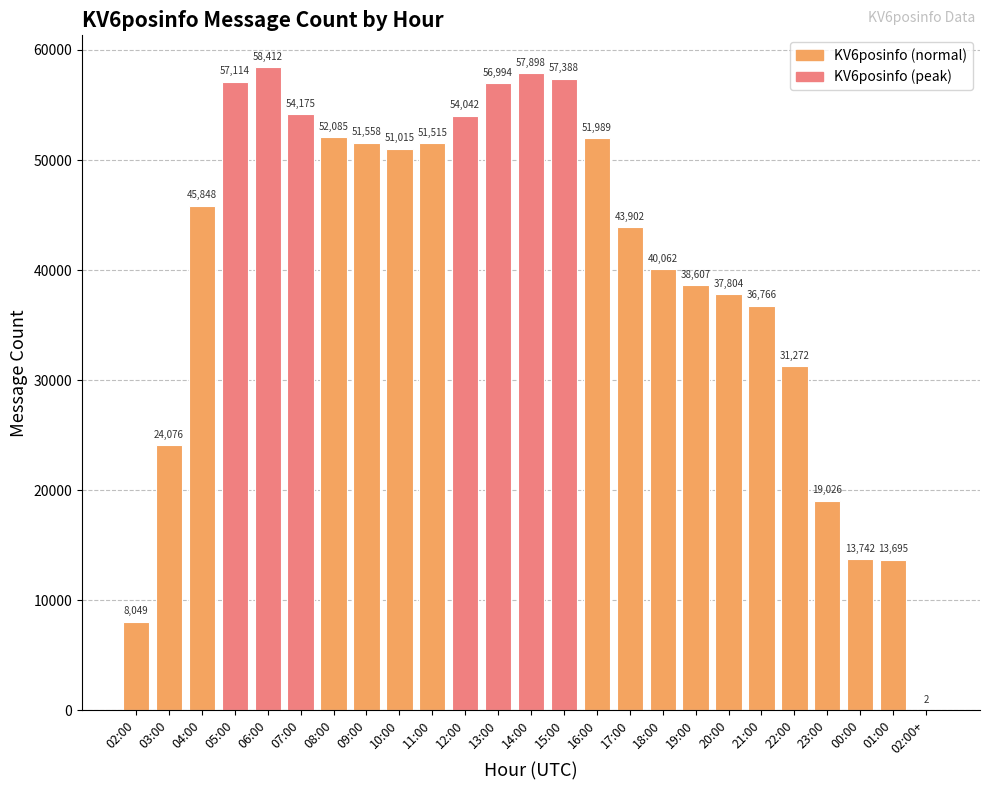

What is the sum of all values?

1007036